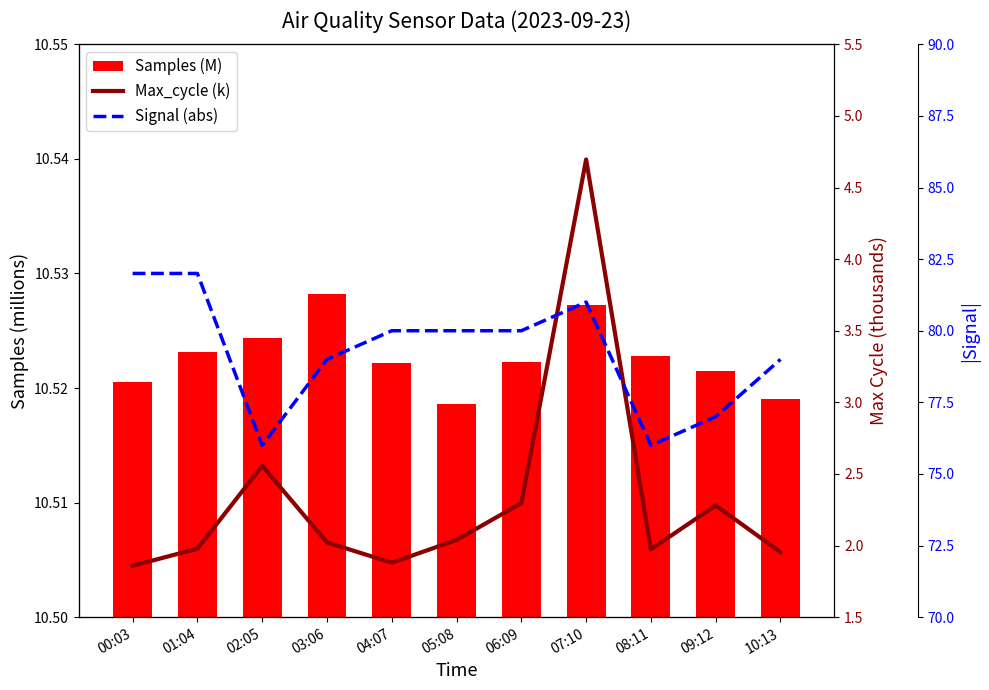

Between 00:03 and 09:12, which series saw the biggest shift?

Signal (abs)